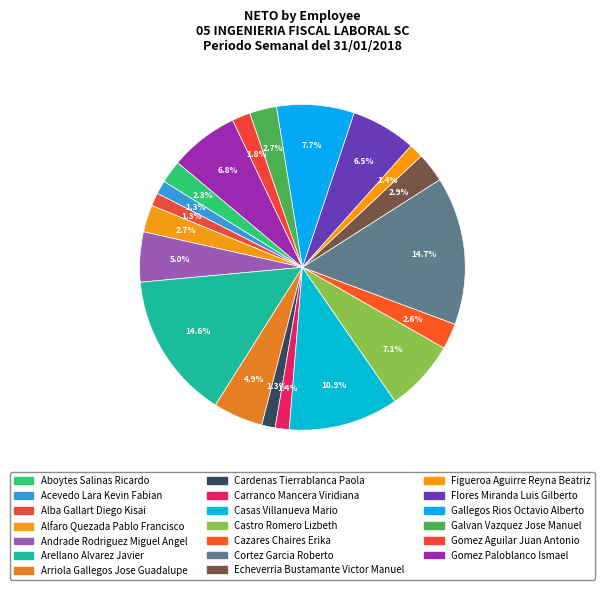

To the nearest percent, what is the difference between the Echeverria Bustamante Victor Manuel and Gomez Aguilar Juan Antonio slice percentages?

1%